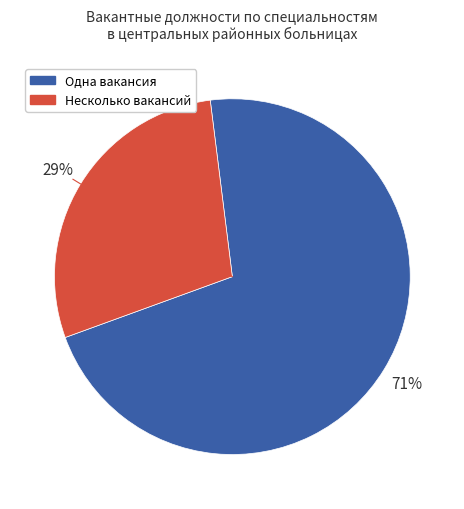

Is there any slice that represents more than half of the pie?

Yes